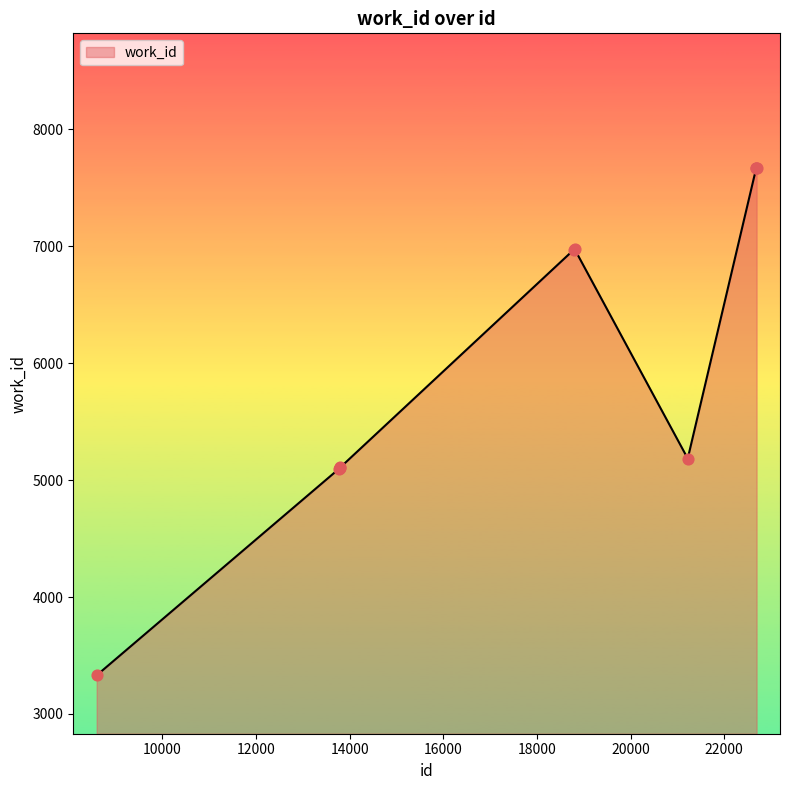

What is the change in value from 21220 to 22690?

+2485